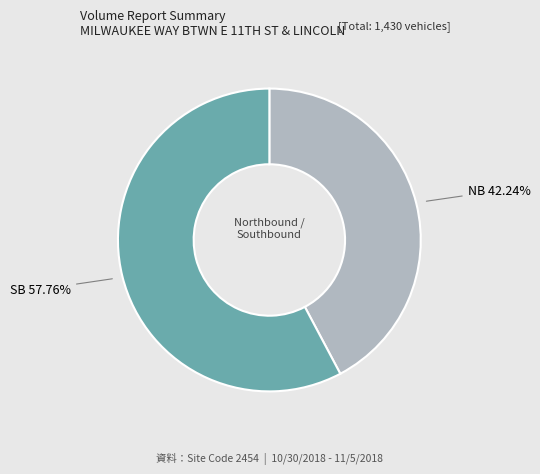

Approximately how many times larger is the value at SB compared to NB?

1.4